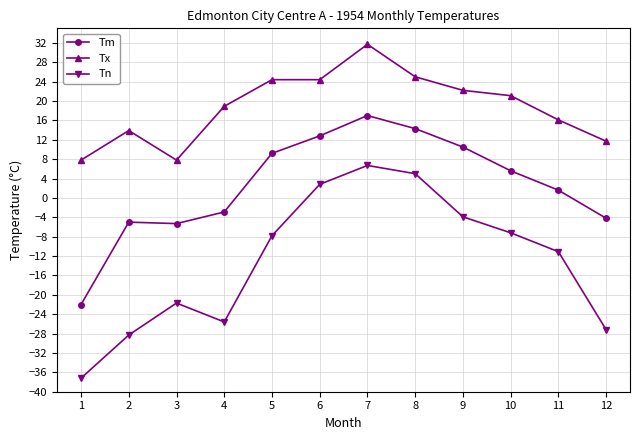

What value does the Tm series have at 5?

9.2